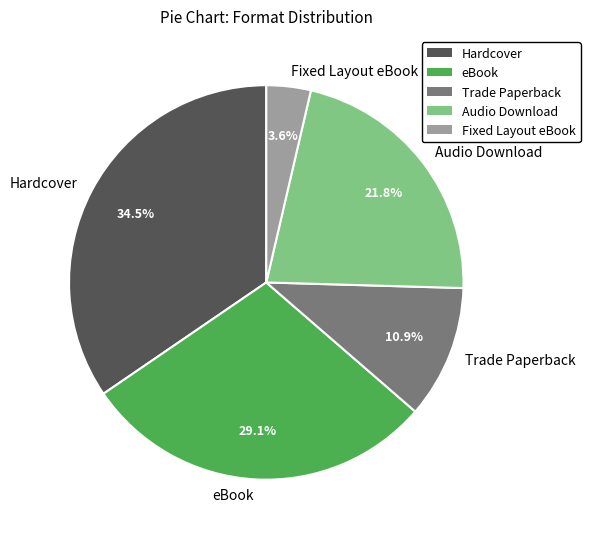

What percentage do Trade Paperback and Audio Download together represent?

32.7%